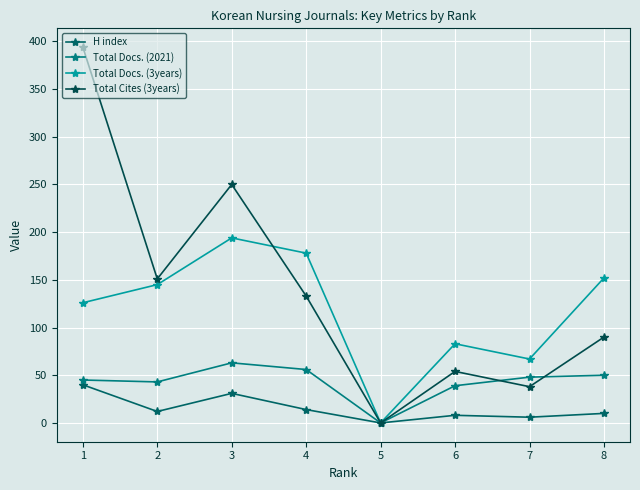

What is the value of the H index point at the 8th from the left?

10